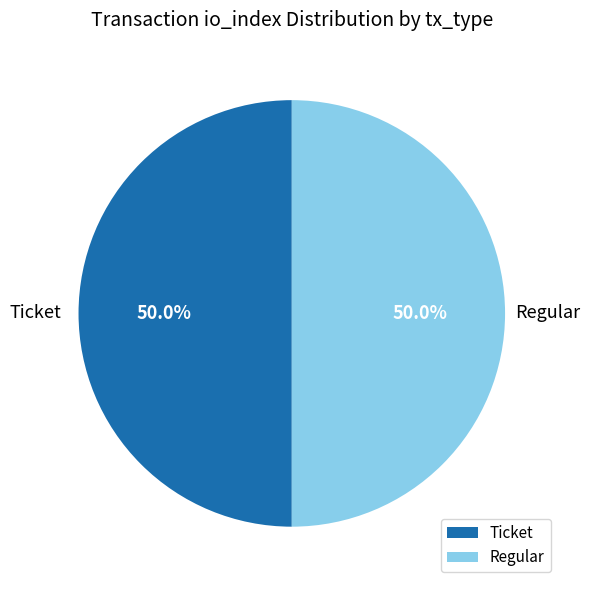

What percentage do Ticket and Regular together represent?

100.0%